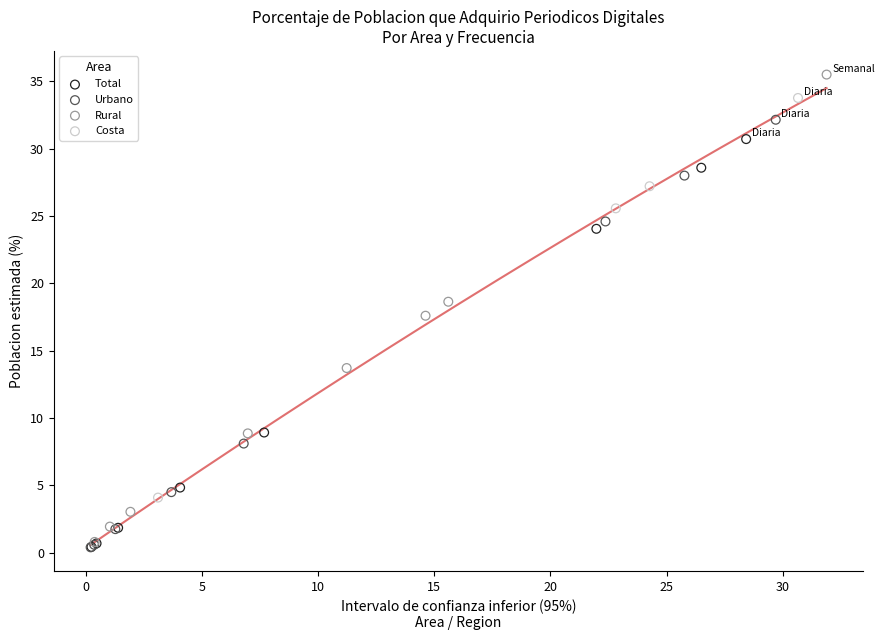

Which series has the largest Y range (max minus min)?

Rural